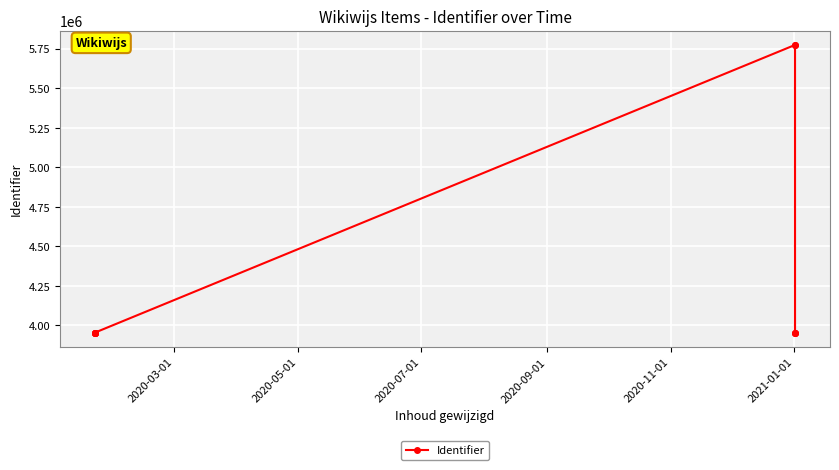

What is the maximum value shown in the chart?

5773748